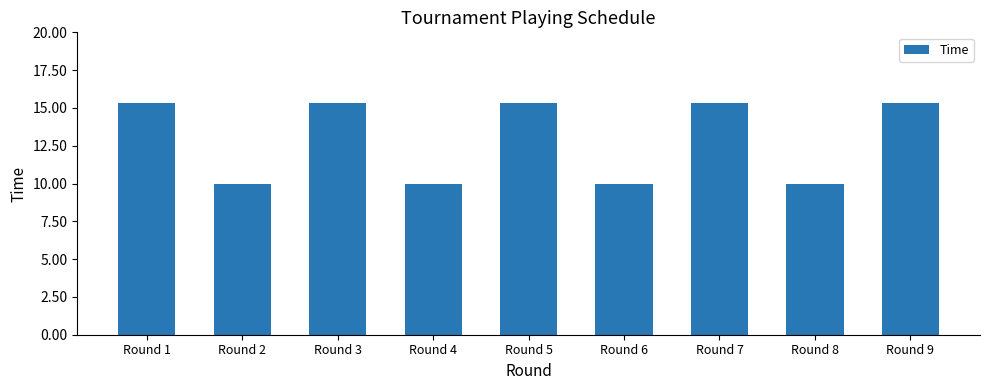

What value does the data have at Round 9?

15.3